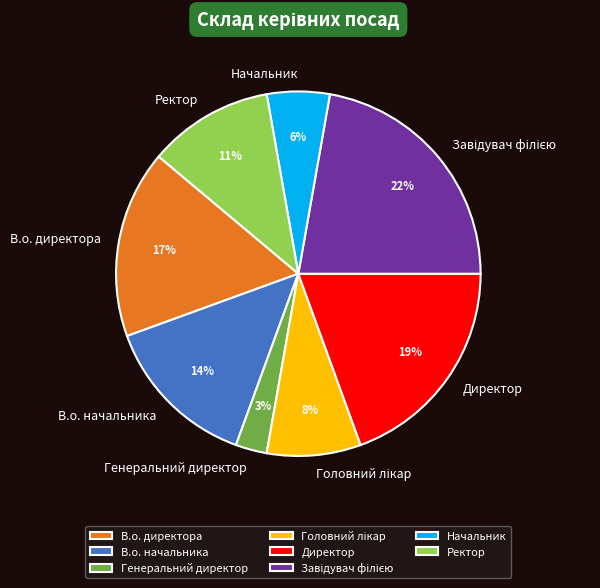

How many slices are in this pie chart?

8